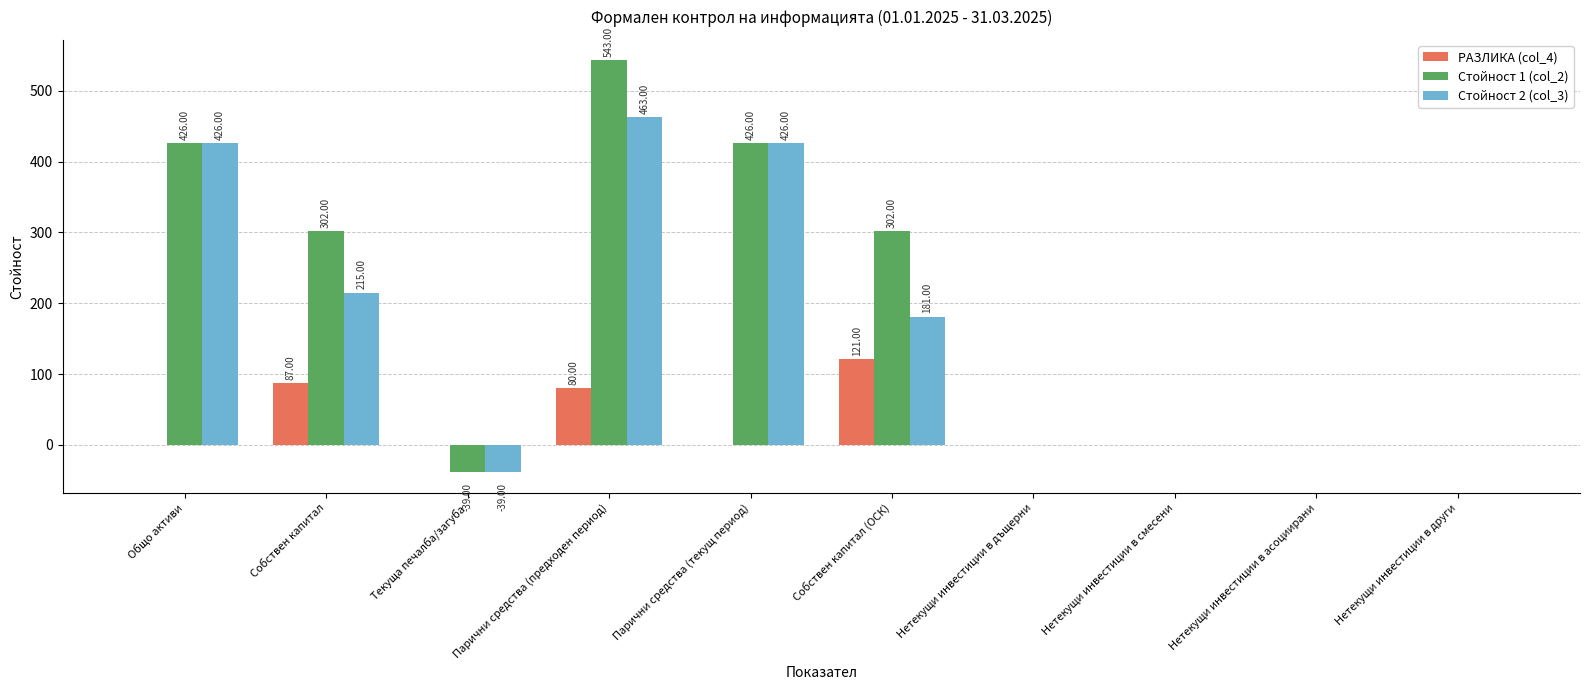

Is it true that Стойност 2 (col_3) equals 0 at Нетекущи инвестиции в асоциирани?

True